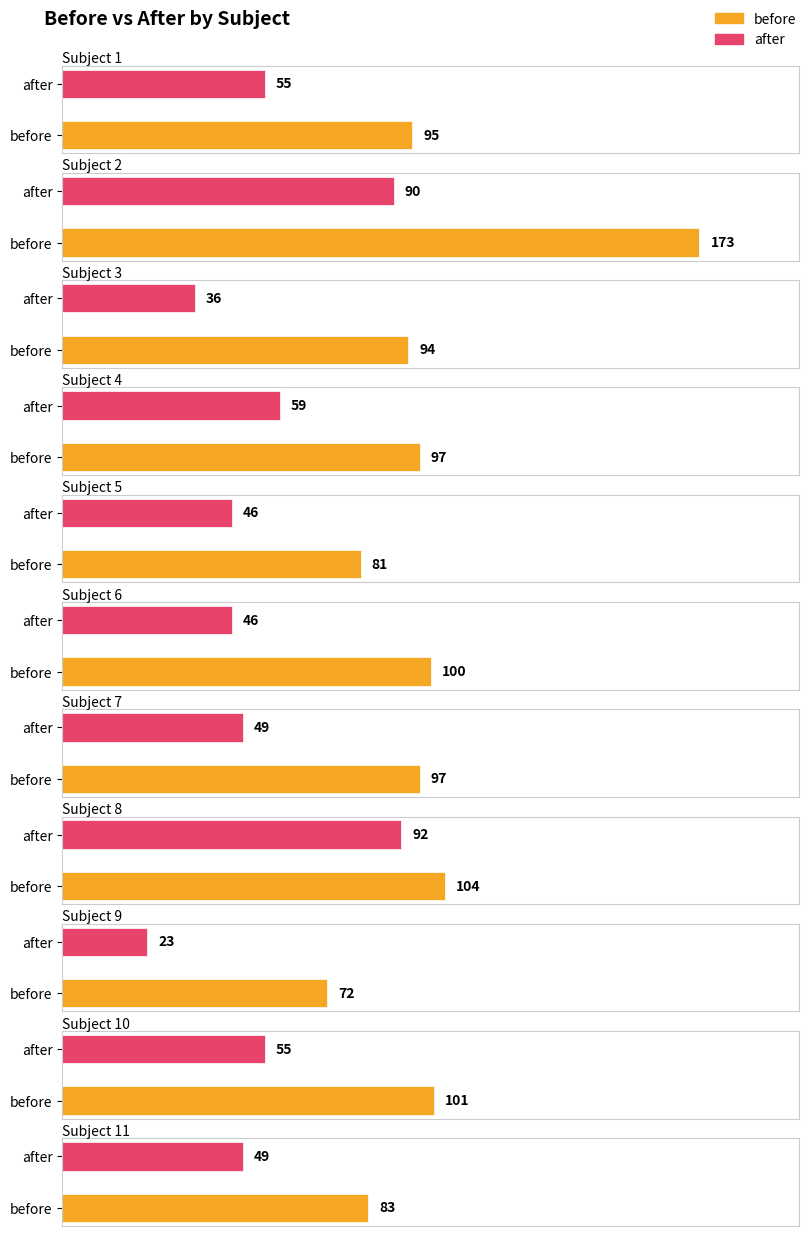

Reading right to left, extract all data points from this chart.

before: 83	101	72	104	97	100	81	97	94	173	95
after: 49	55	23	92	49	46	46	59	36	90	55